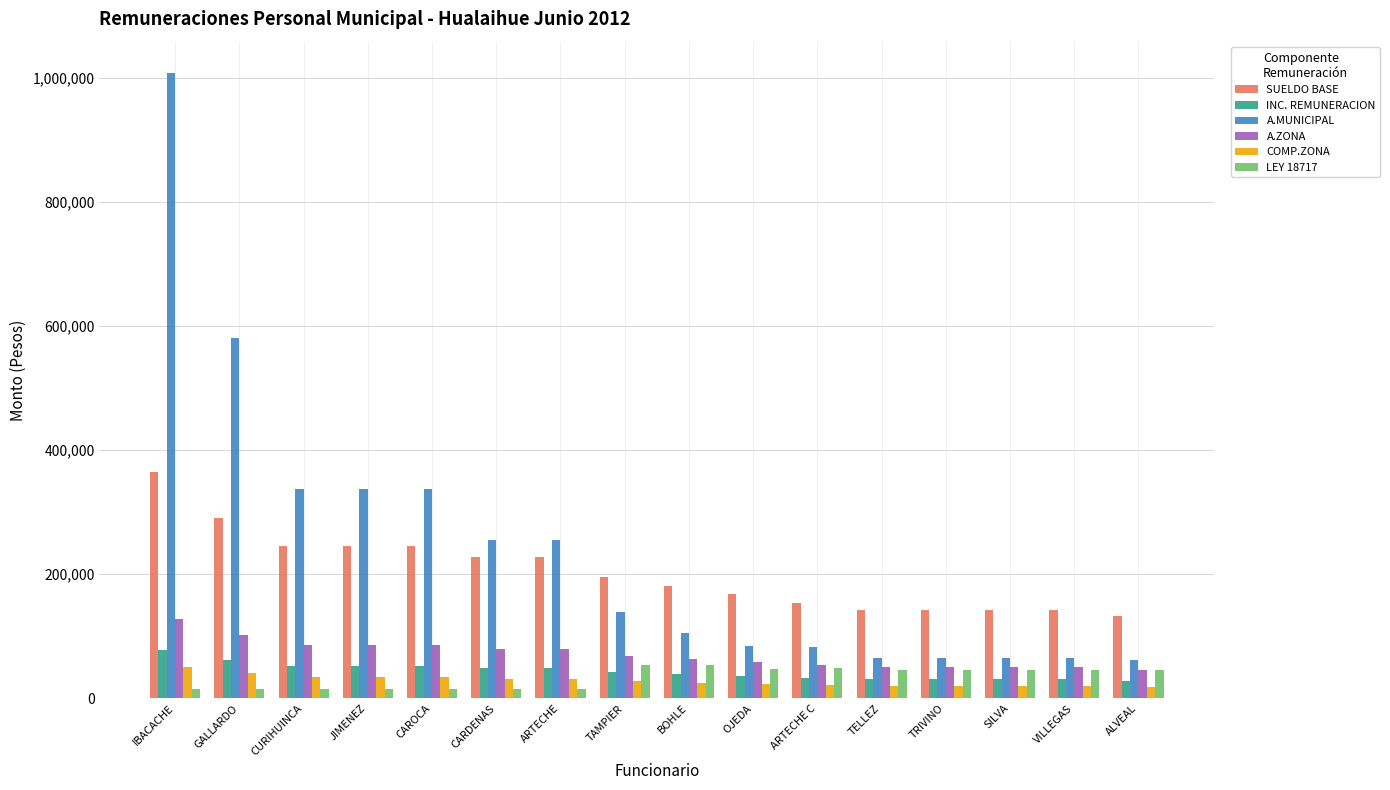

Where does the A.MUNICIPAL series first go above 139841?

IBACACHE